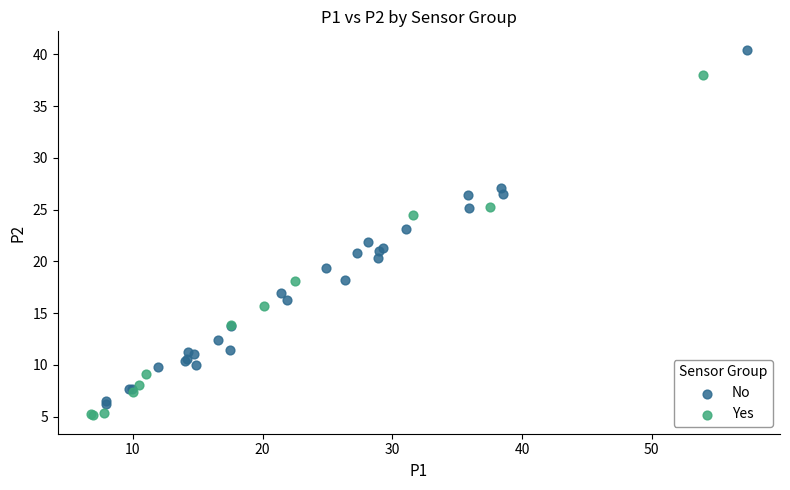

Which series reaches the maximum Y coordinate?

No